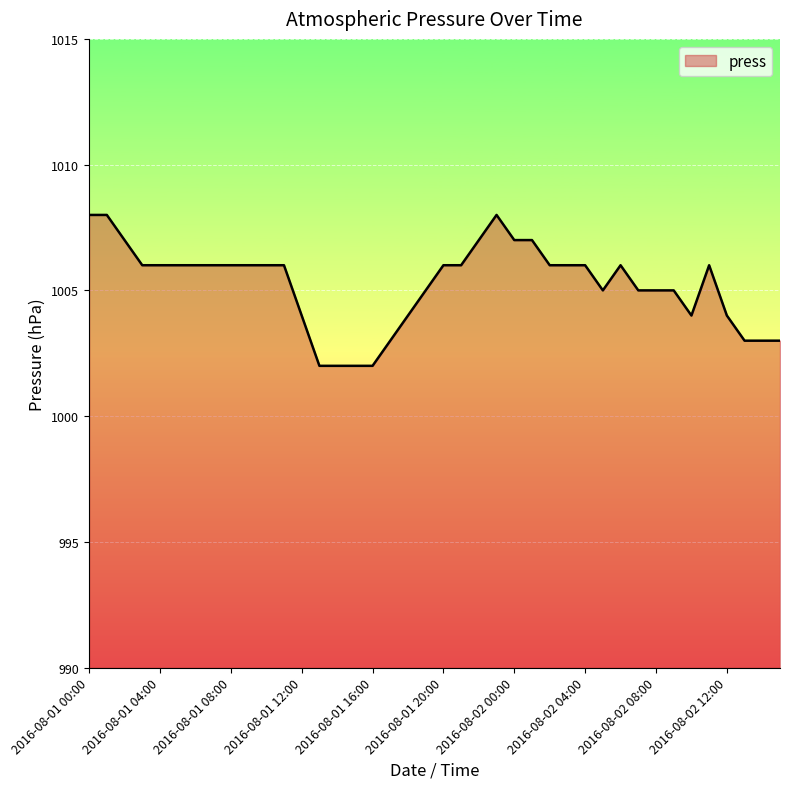

What is the difference between the maximum and minimum values?

6